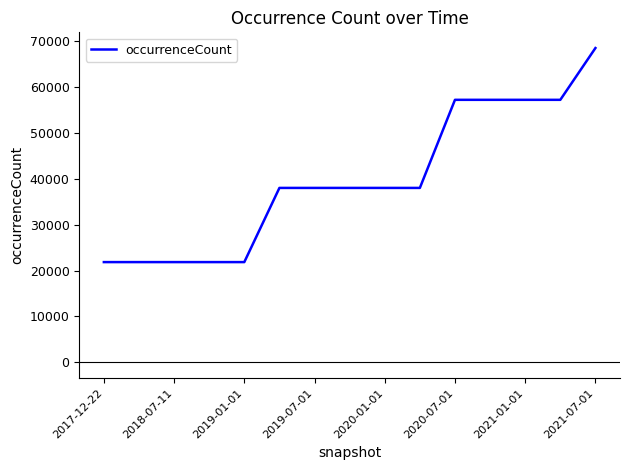

What is the smallest value displayed?

21847